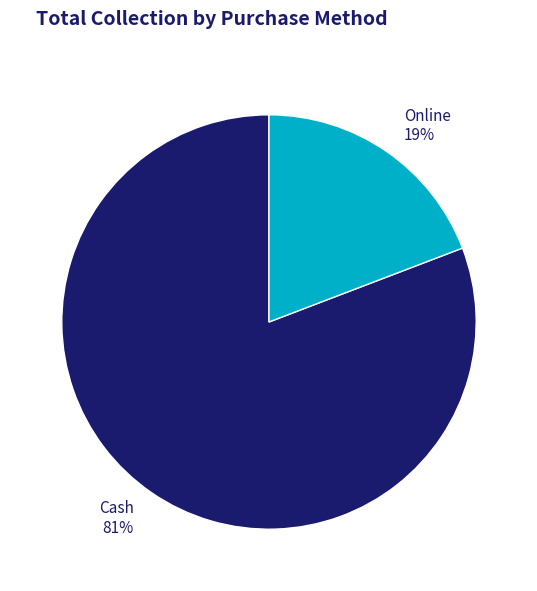

Combined, do Cash and Online account for over 50%?

Yes